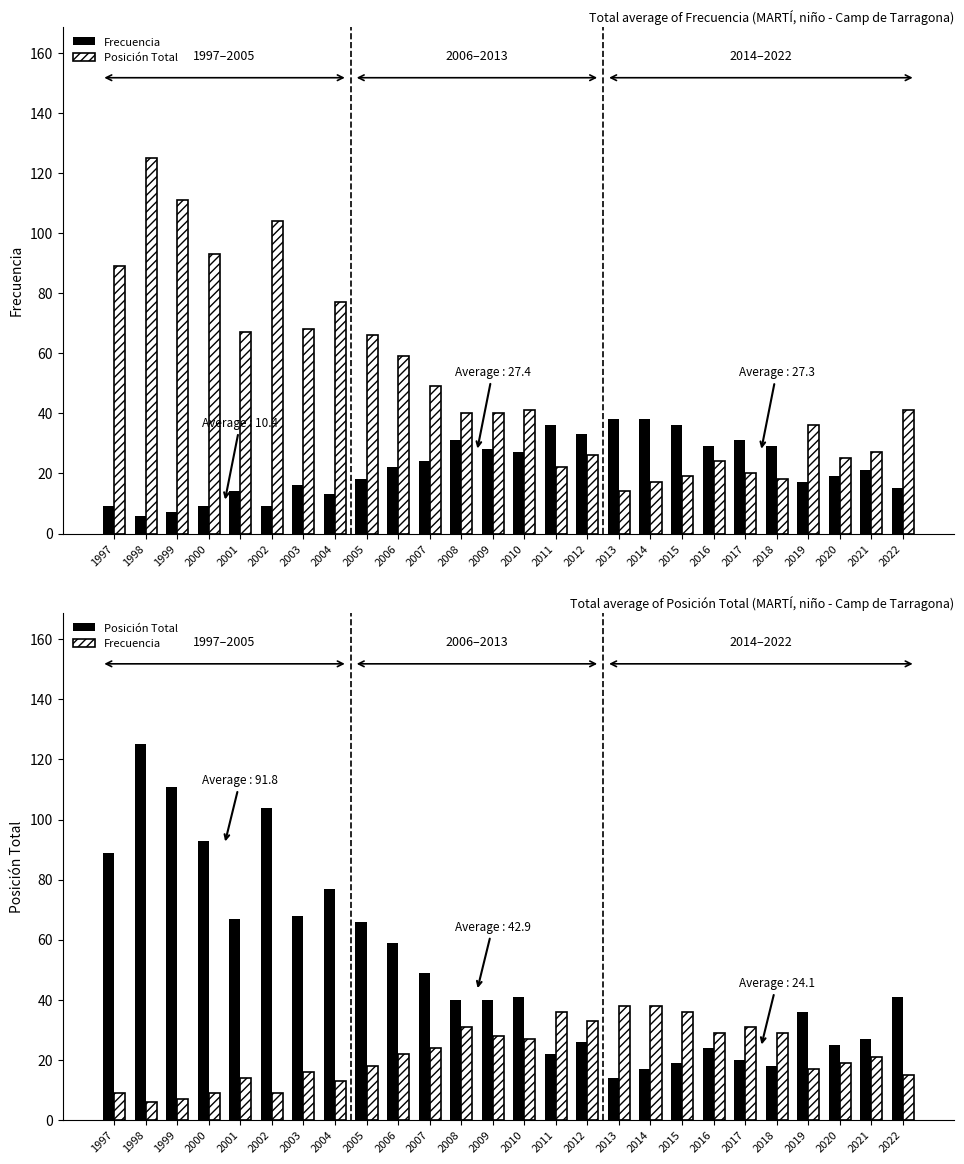

What is the value of the Posición Total bar at the 1st from the left?

89